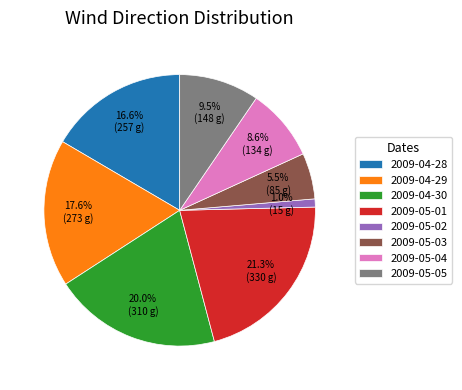

Which slice is the largest?

2009-05-01